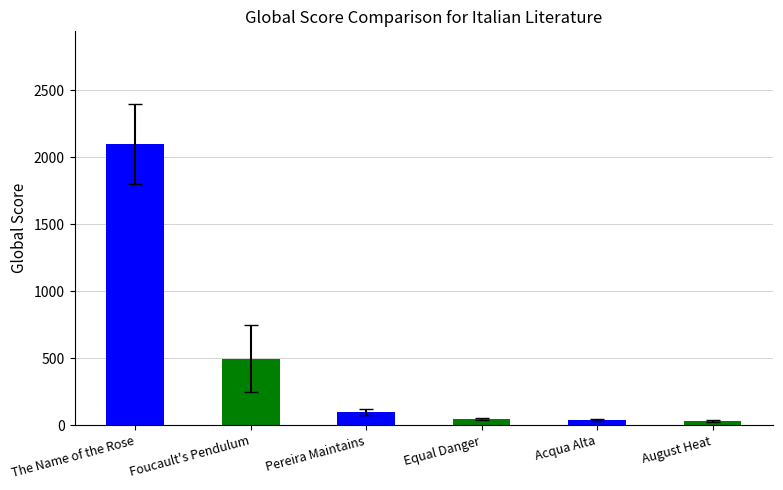

True or false: the data shows 29 at August Heat.

True